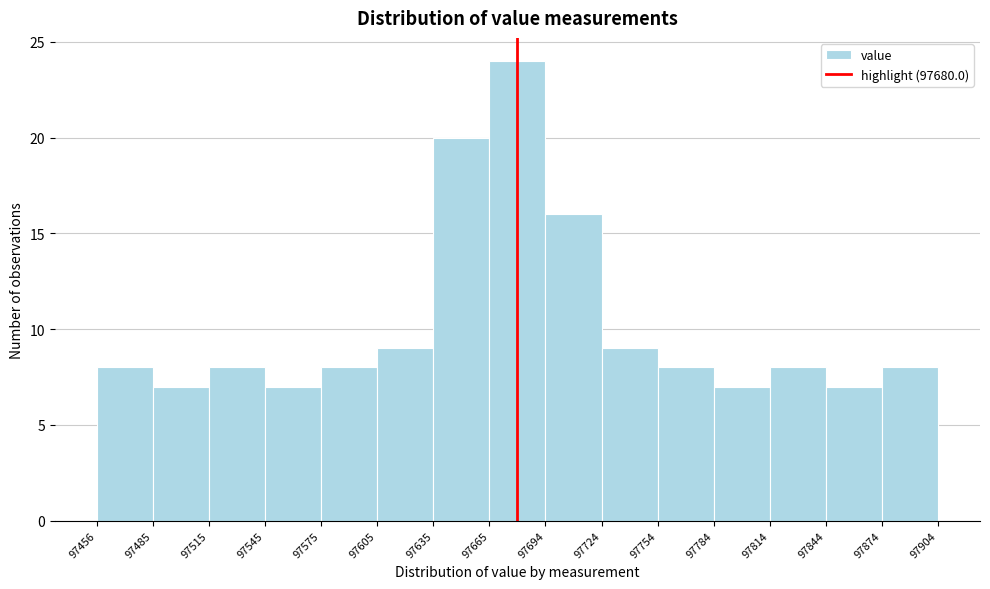

Reading left to right, list every bar in this chart as the range it spans on the x-axis followed by its height. The values are not printed on the chart, so give them approximately, as read against the axis.

97456 to 97485: 8
97485 to 97515: 7
97515 to 97545: 8
97545 to 97575: 7
97575 to 97605: 8
97605 to 97635: 9
97635 to 97665: 20
97665 to 97694: 24
97694 to 97724: 16
97724 to 97754: 9
97754 to 97784: 8
97784 to 97814: 7
97814 to 97844: 8
97844 to 97874: 7
97874 to 97904: 8